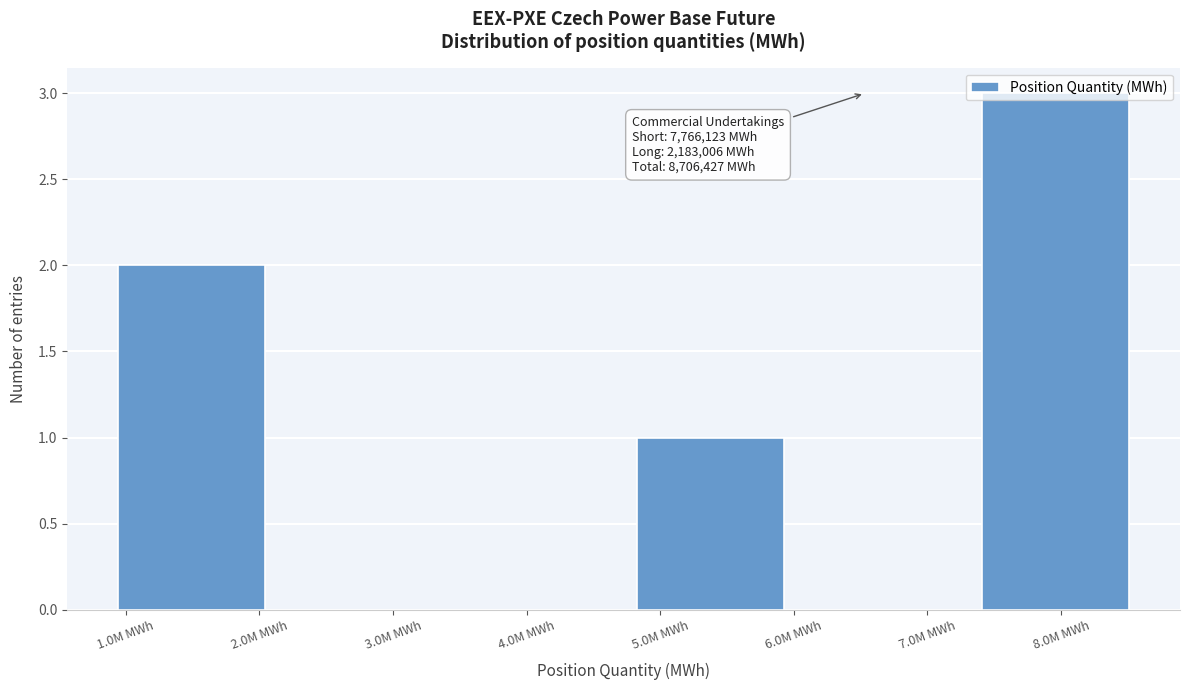

What is the change in value from 4.0M MWh to 5.0M MWh?

+1